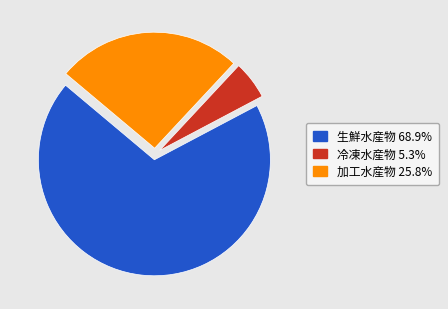

Rank the categories by value from highest to lowest.

生鮮水産物, 加工水産物, 冷凍水産物